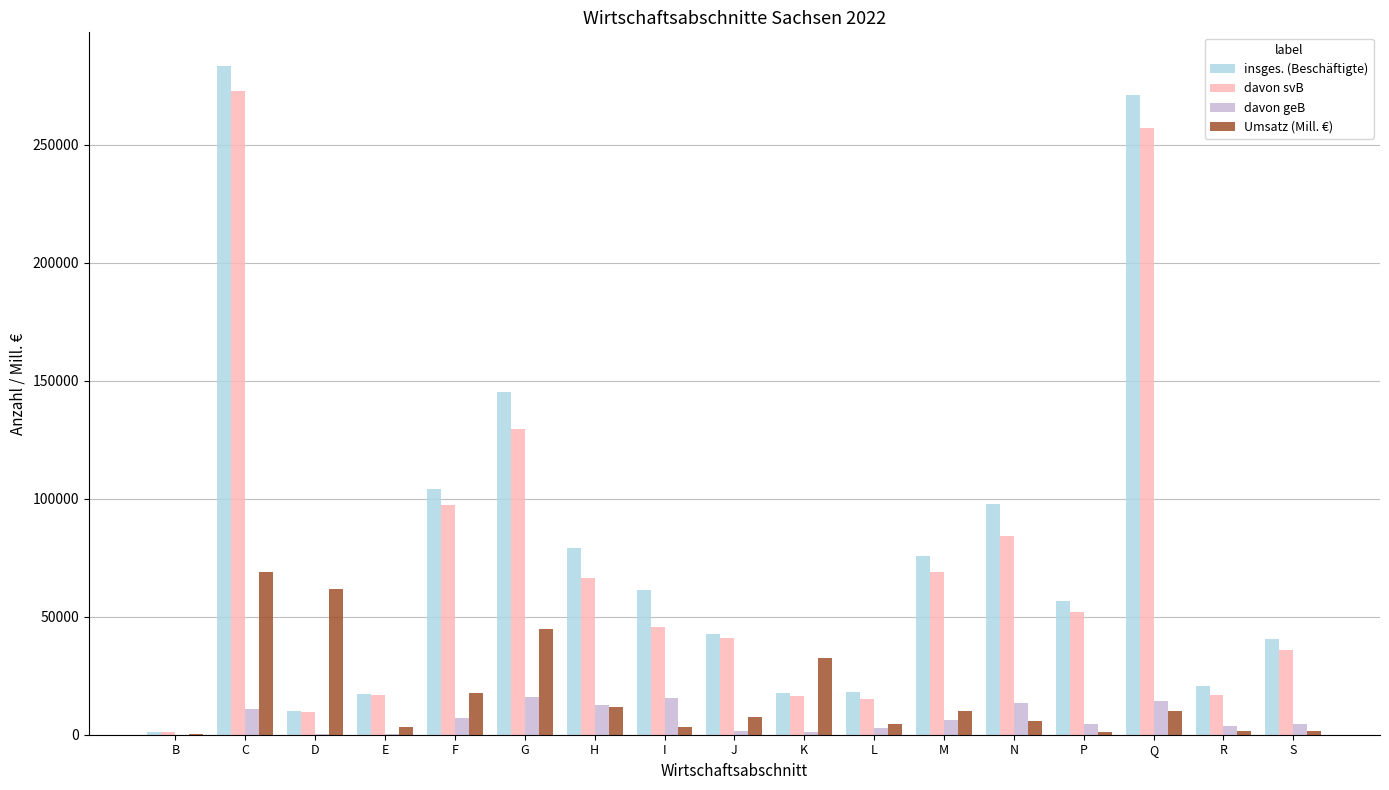

What is the sum of all Umsatz (Mill. €) values?

286003